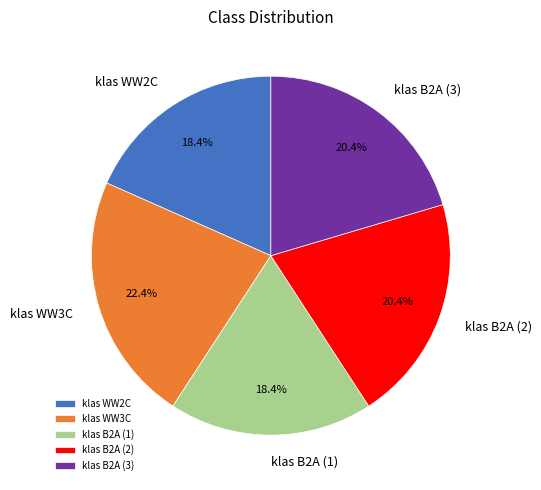

The klas WW2C slice represents 18% of the pie. True or false?

True